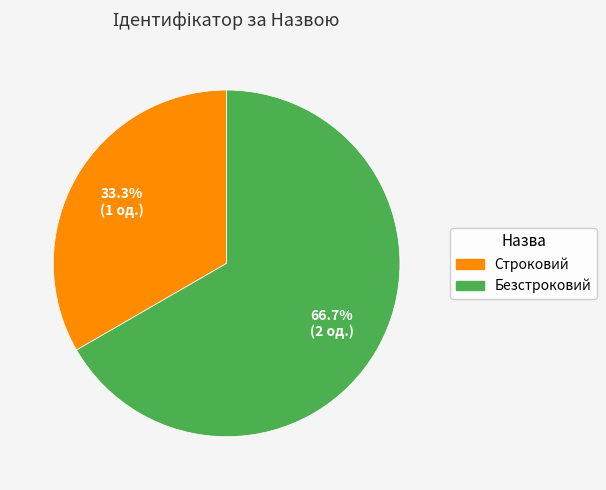

Which category has the smallest portion of the pie?

Строковий